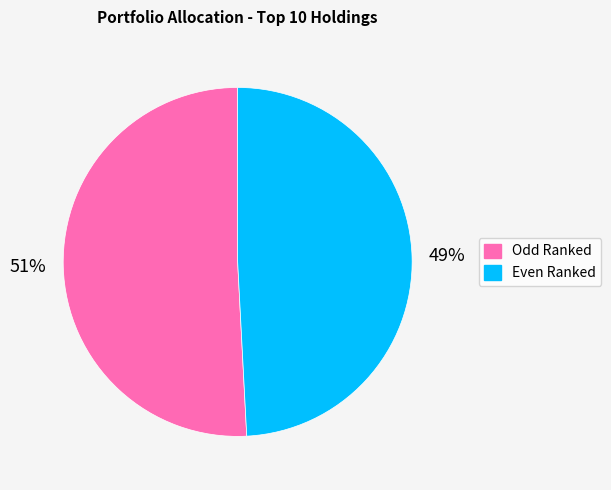

To the nearest percent, what is the difference between the largest and smallest slice percentages?

2%